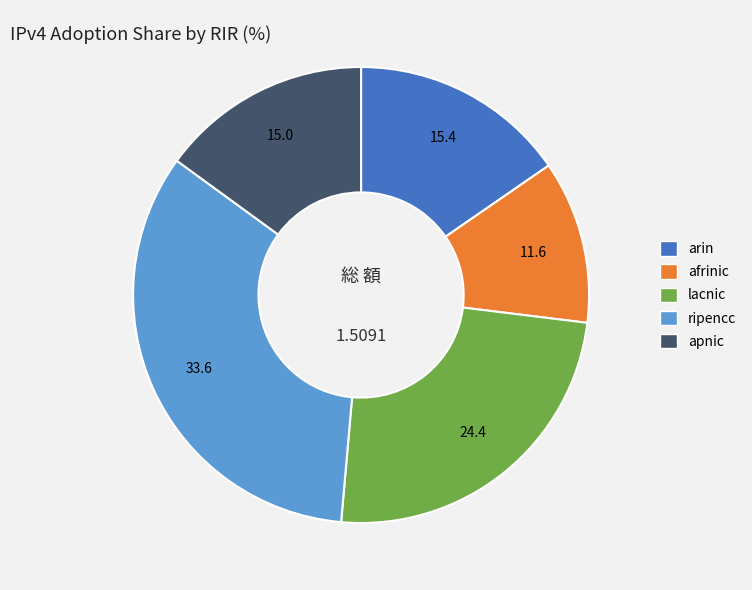

How many segments does this pie chart have?

5